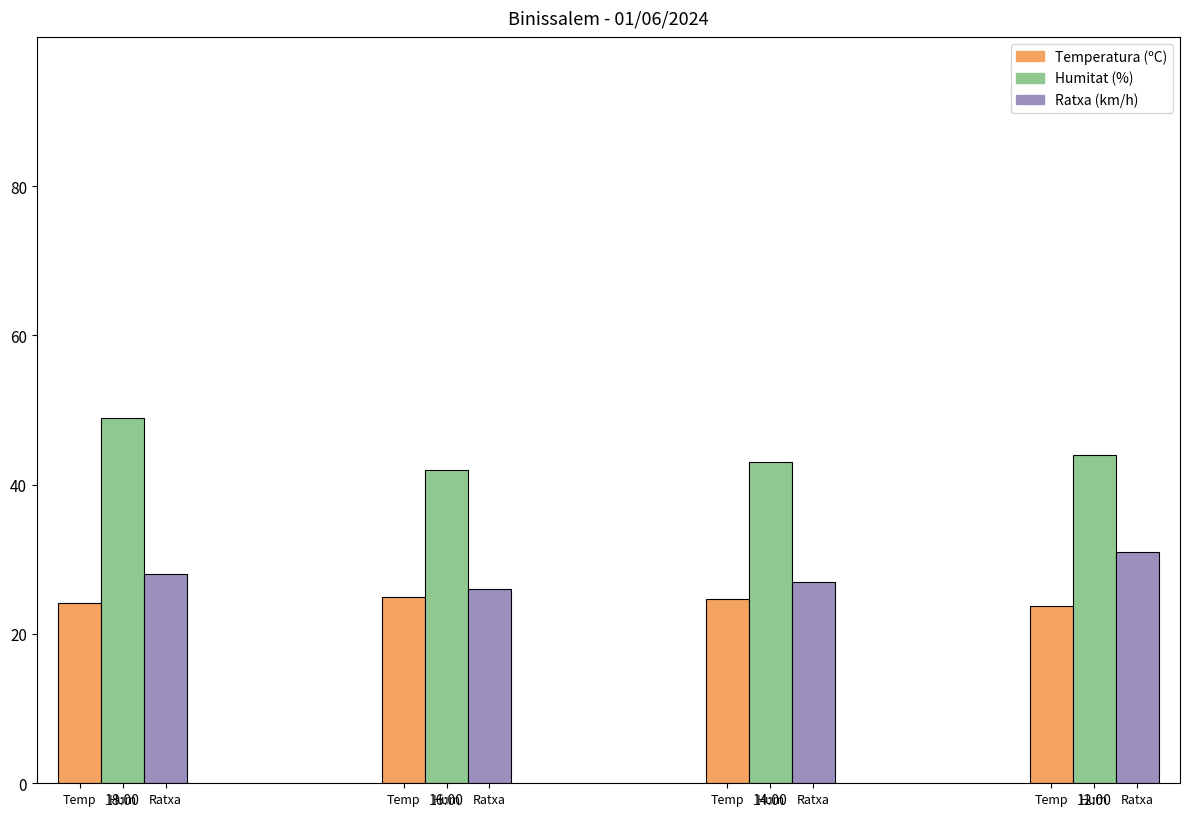

Count the number of data series in this chart.

3